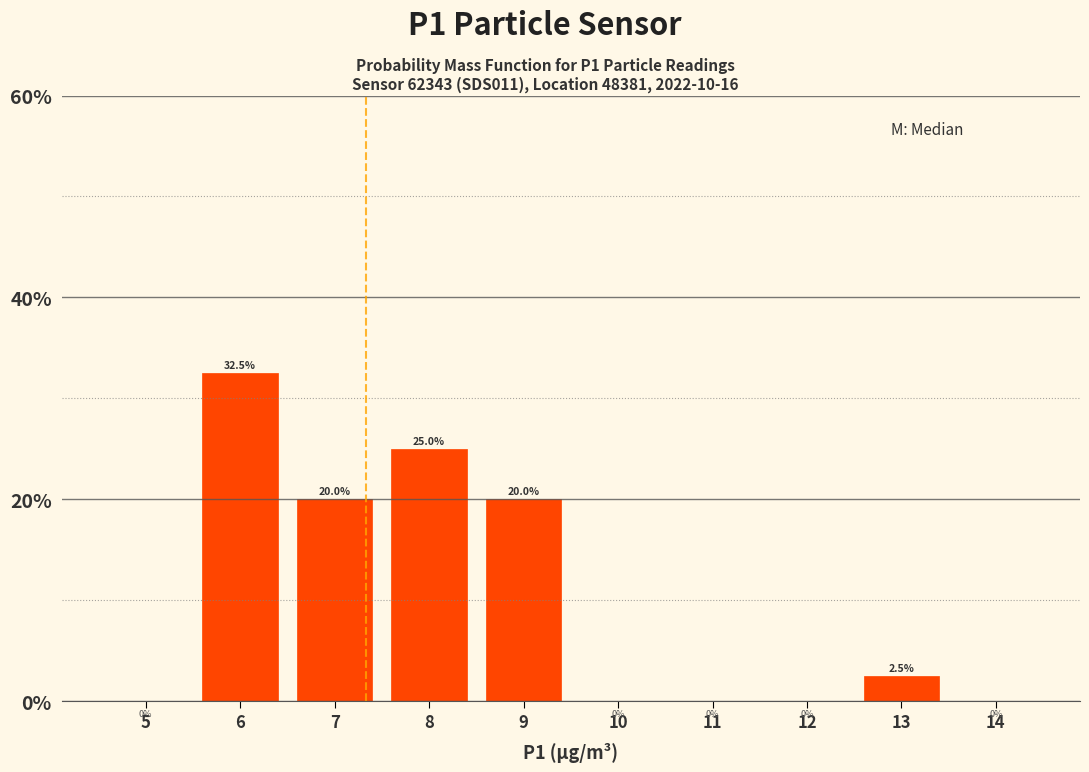

Reading left to right, transcribe this chart: for each bar, give the range it covers on the x-axis and its height.

4.5 to 5.5: 0.0
5.5 to 6.5: 32.5
6.5 to 7.5: 20.0
7.5 to 8.5: 25.0
8.5 to 9.5: 20.0
9.5 to 10.5: 0.0
10.5 to 11.5: 0.0
11.5 to 12.5: 0.0
12.5 to 13.5: 2.5
13.5 to 14.5: 0.0